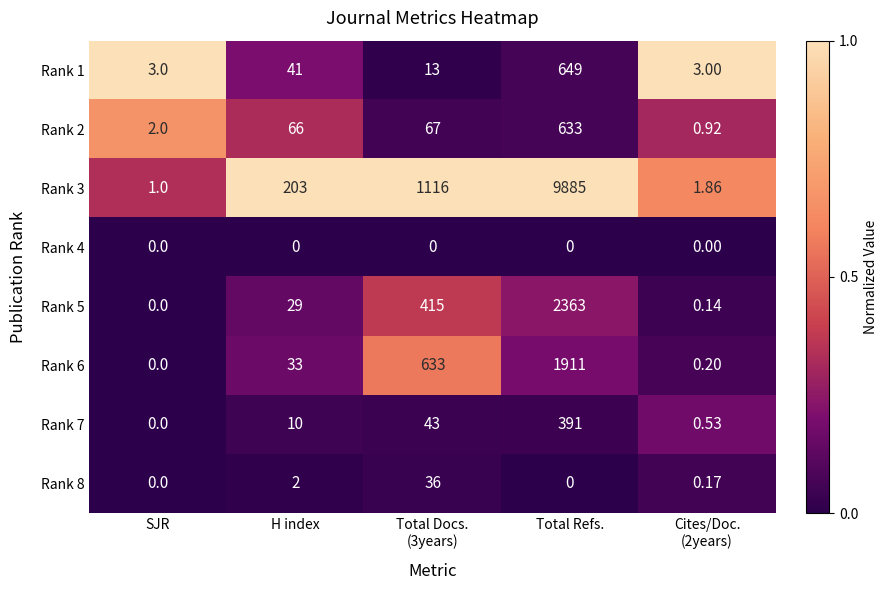

At which category is the sum across all series the highest?

Total Refs.